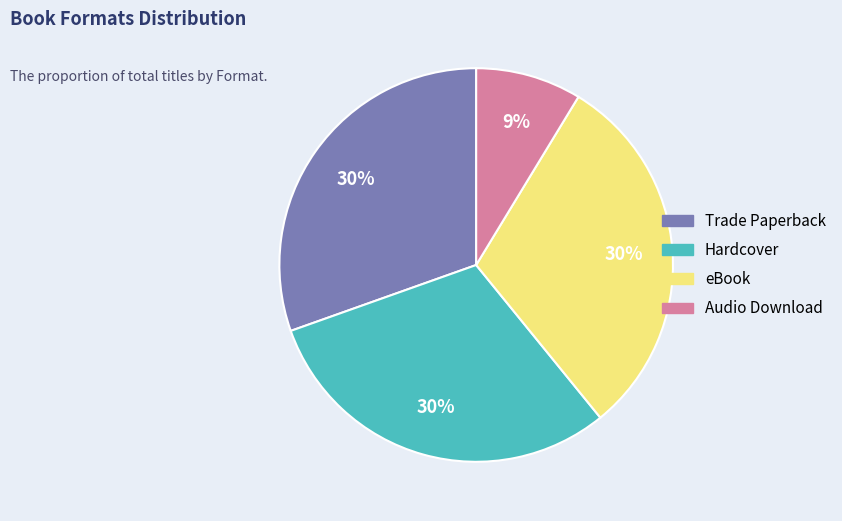

Do Hardcover and Trade Paperback together represent more than half of the pie?

Yes